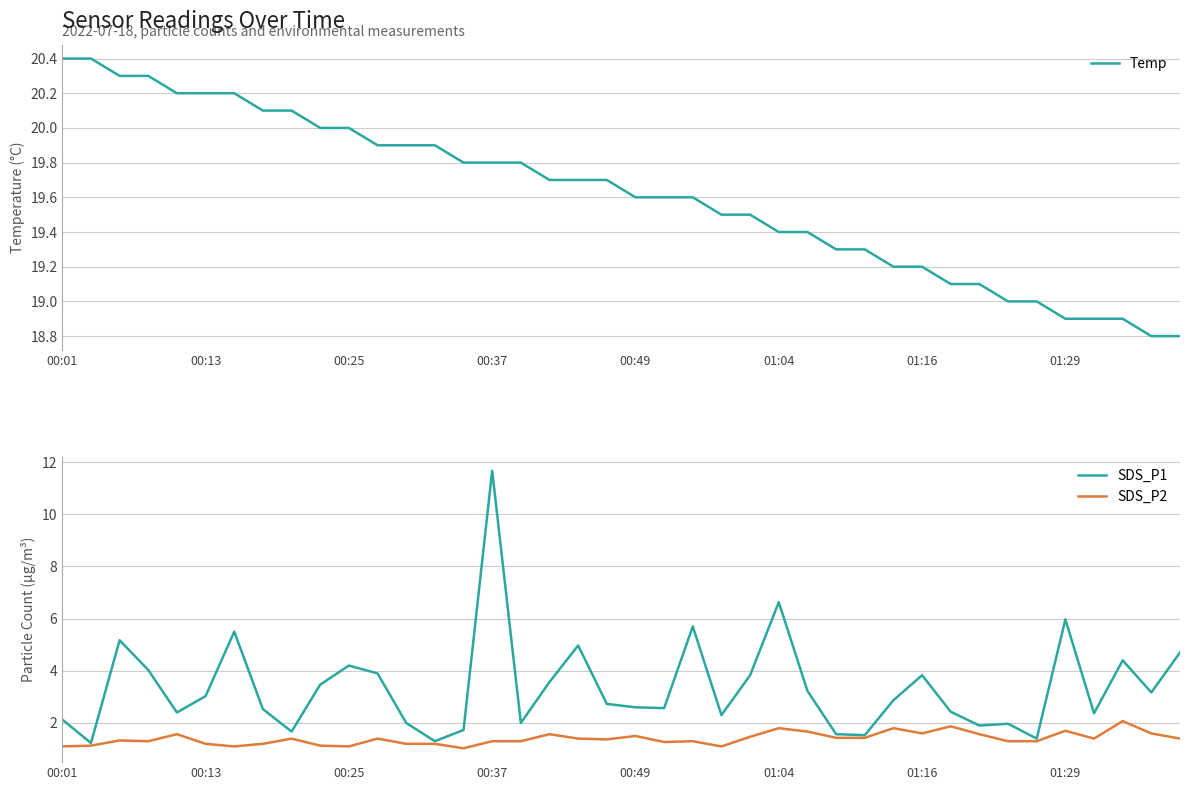

Reading left to right, transcribe all the data shown in this chart.

Temp: 20.4	20.4	20.3	20.3	20.2	20.2	20.2	20.1	20.1	20.0	20.0	19.9	19.9	19.9	19.8	19.8	19.8	19.7	19.7	19.7	19.6	19.6	19.6	19.5	19.5	19.4	19.4	19.3	19.3	19.2	19.2	19.1	19.1	19.0	19.0	18.9	18.9	18.9	18.8	18.8
SDS_P1: 2.1	1.2	5.2	4.0	2.4	3.0	5.5	2.5	1.7	3.5	4.2	3.9	2.0	1.3	1.7	11.7	2.0	3.6	5.0	2.7	2.6	2.6	5.7	2.3	3.8	6.6	3.2	1.6	1.5	2.9	3.8	2.4	1.9	2.0	1.4	6.0	2.4	4.4	3.2	4.7
SDS_P2: 1.1	1.1	1.3	1.3	1.6	1.2	1.1	1.2	1.4	1.1	1.1	1.4	1.2	1.2	1.0	1.3	1.3	1.6	1.4	1.4	1.5	1.3	1.3	1.1	1.5	1.8	1.7	1.4	1.4	1.8	1.6	1.9	1.6	1.3	1.3	1.7	1.4	2.1	1.6	1.4